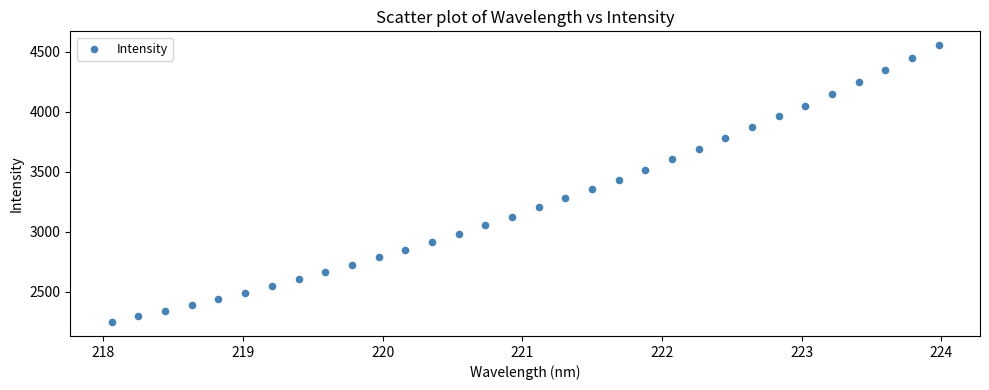

What is the range of X values (max minus min)?

5.9